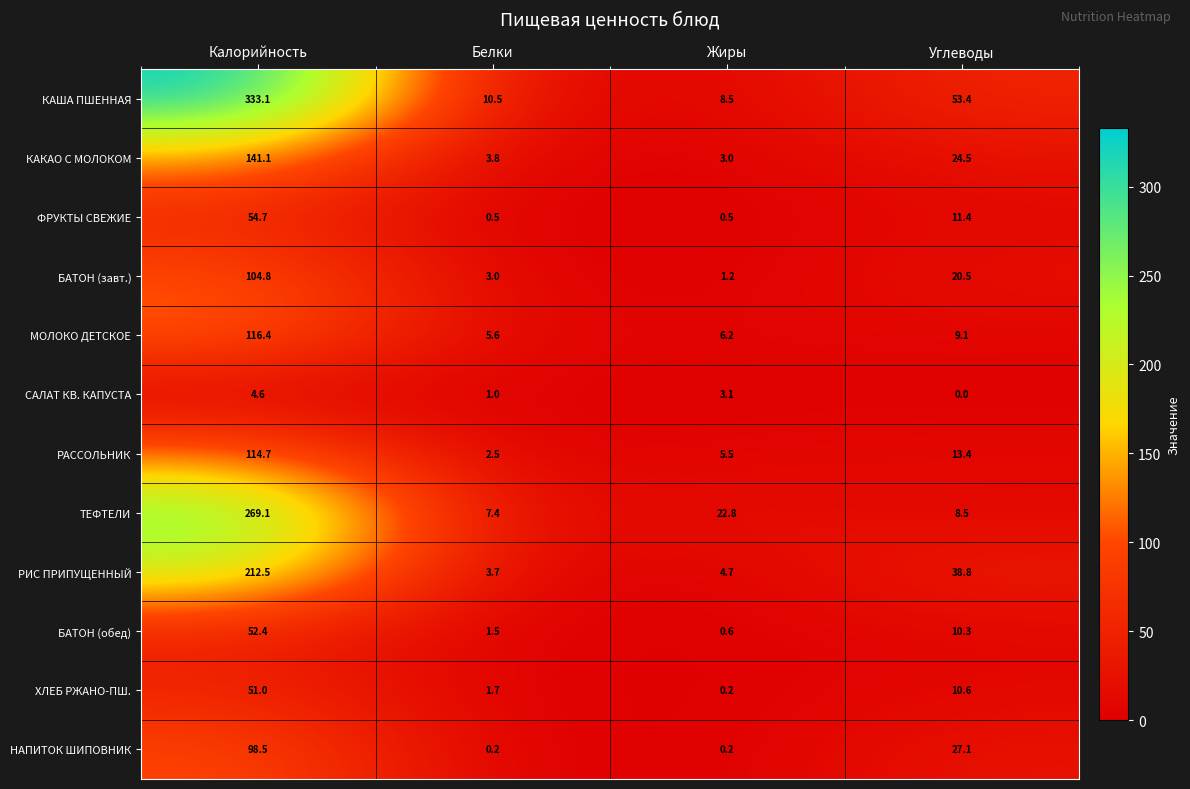

What is the difference between the РИС ПРИПУЩЕННЫЙ values at Углеводы and Белки?

35.1